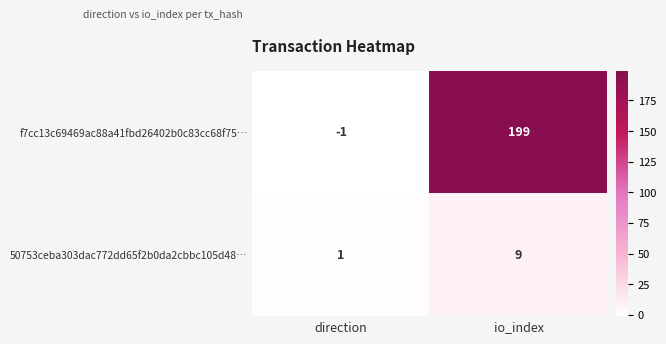

List the series in order of their peak value, highest first.

f7cc13c69469ac88a41fbd26402b0c83cc68f75…, 50753ceba303dac772dd65f2b0da2cbbc105d48…